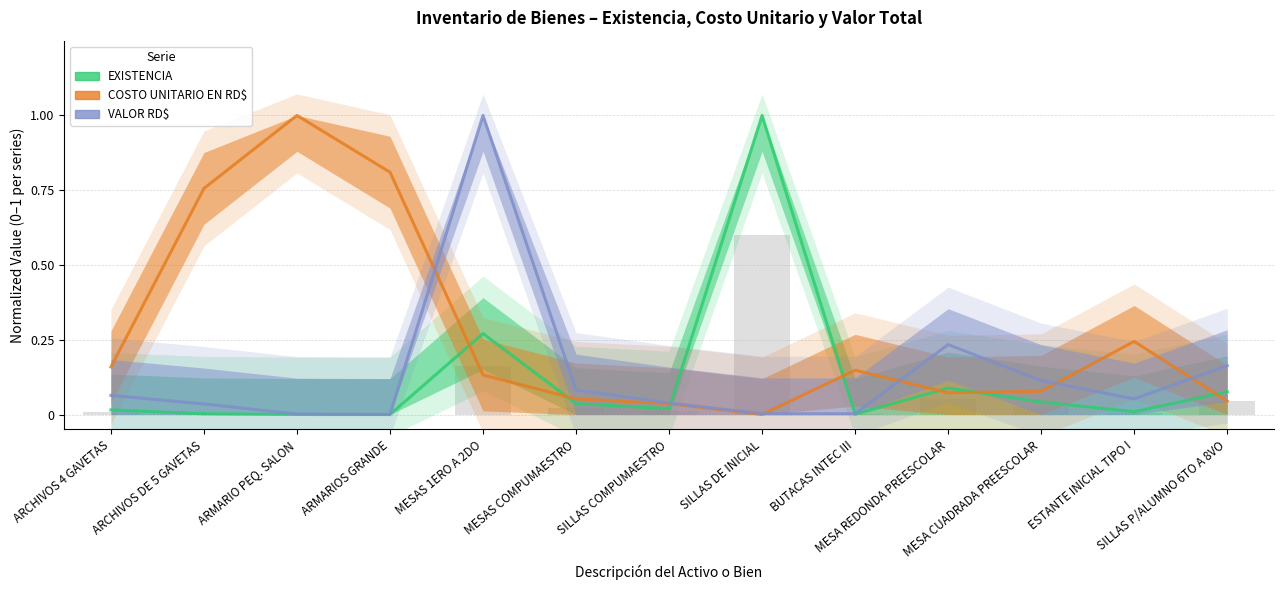

What position from the right is MESA CUADRADA PREESCOLAR?

3